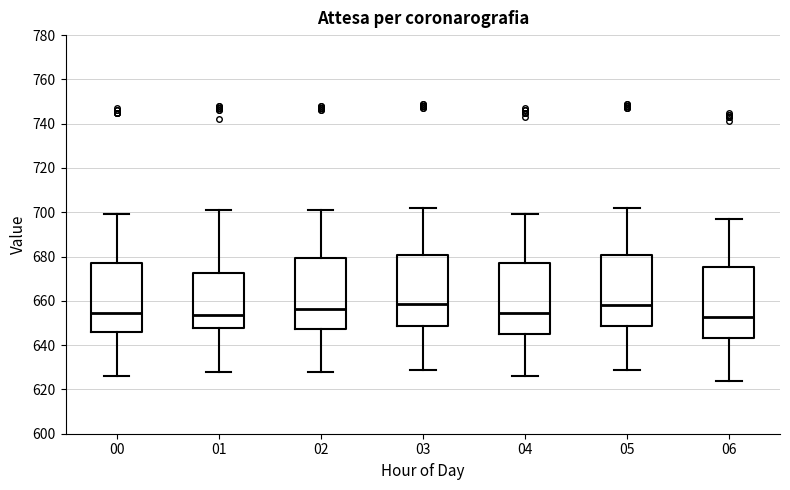

Reading left to right, transcribe this box plot: for each box, give where its median line is, the range the box spans, and where its two whiskers end, as read against the y-axis. The values are not printed on the chart, so give them approximately, as read against the axis.

00: median 654, box 646 to 678, whiskers 626 to 700
01: median 654, box 648 to 672, whiskers 628 to 702
02: median 656, box 648 to 680, whiskers 628 to 702
03: median 658, box 648 to 680, whiskers 630 to 702
04: median 654, box 646 to 678, whiskers 626 to 700
05: median 658, box 648 to 680, whiskers 630 to 702
06: median 652, box 644 to 676, whiskers 624 to 698